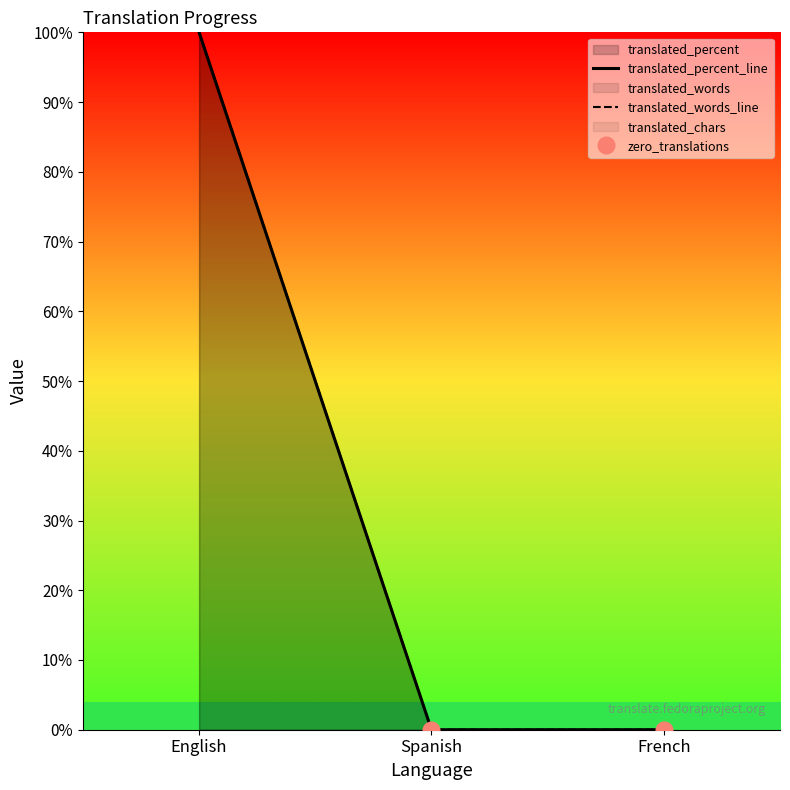

What is the sum of all translated_percent values?

100